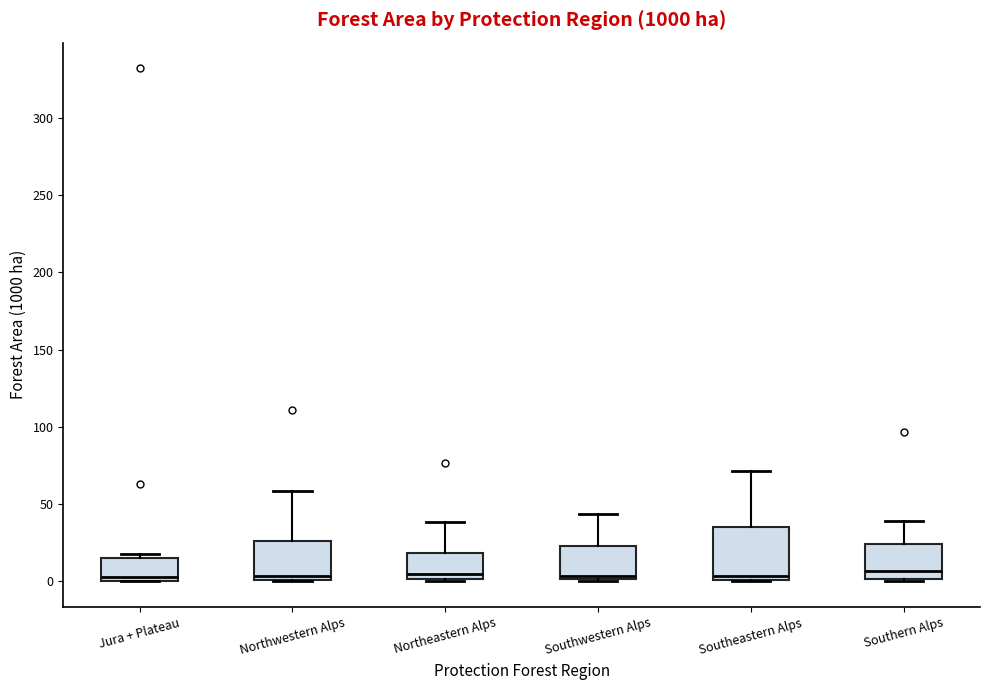

Reading left to right, transcribe this box plot: for each box, give where its median line is, the range the box spans, and where its two whiskers end, as read against the y-axis. The values are not printed on the chart, so give them approximately, as read against the axis.

Jura + Plateau: median 5, box 0 to 15, whiskers 0 to 15 (just above the box's upper edge)
Northwestern Alps: median 5, box 0 to 25, whiskers 0 to 60
Northeastern Alps: median 5, box 0 to 20, whiskers 0 to 40
Southwestern Alps: median 5, box 0 to 25, whiskers 0 (just below the box's lower edge) to 45
Southeastern Alps: median 5, box 0 to 35, whiskers 0 to 70
Southern Alps: median 5, box 0 to 25, whiskers 0 (just below the box's lower edge) to 40